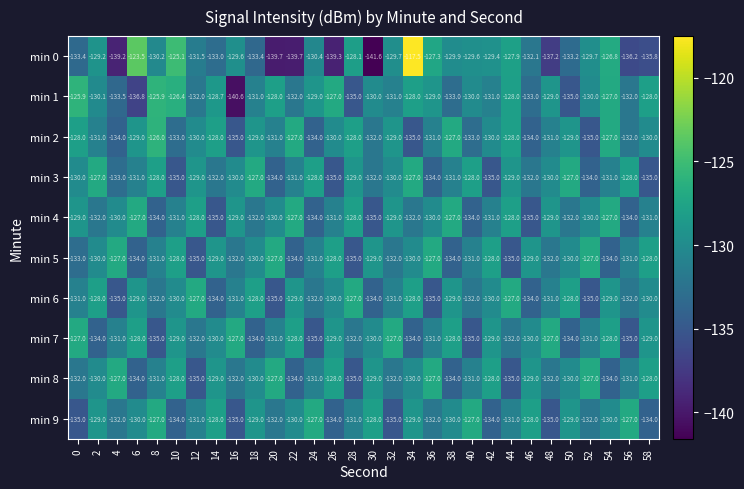

Where is min 5 nearest to the value -131?

8